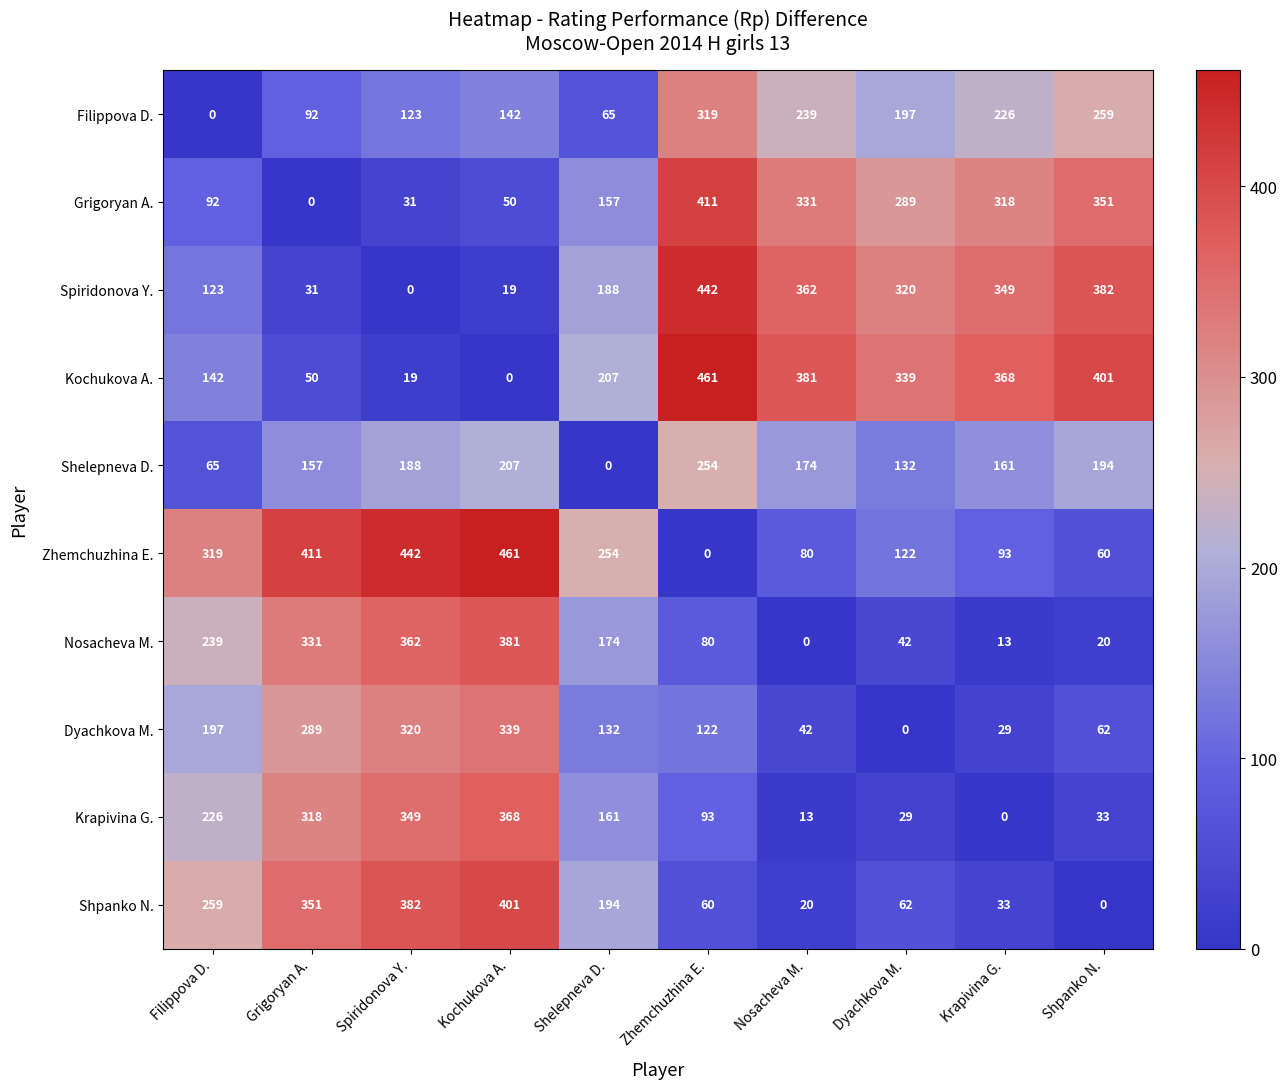

What is the average value of the Grigoryan A. series?

203